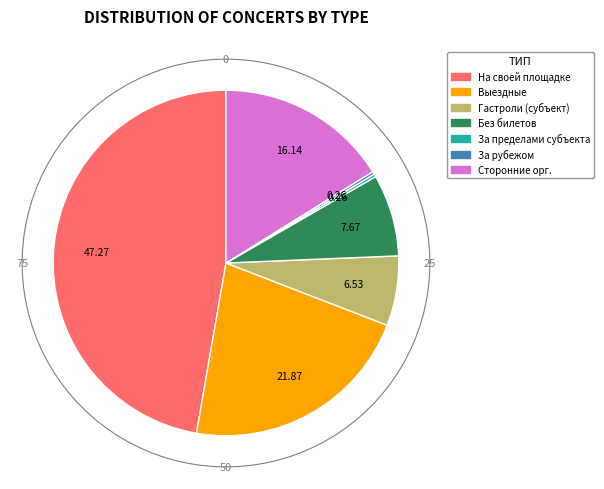

How many slices are in this pie chart?

7